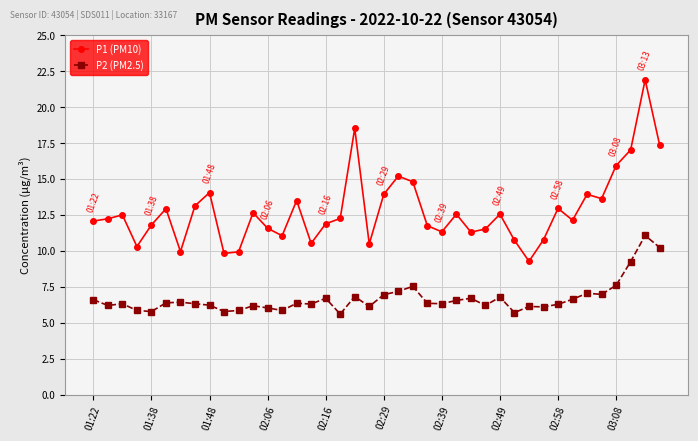

What is the value of the P1 (PM10) point at the 25th from the left?

11.3